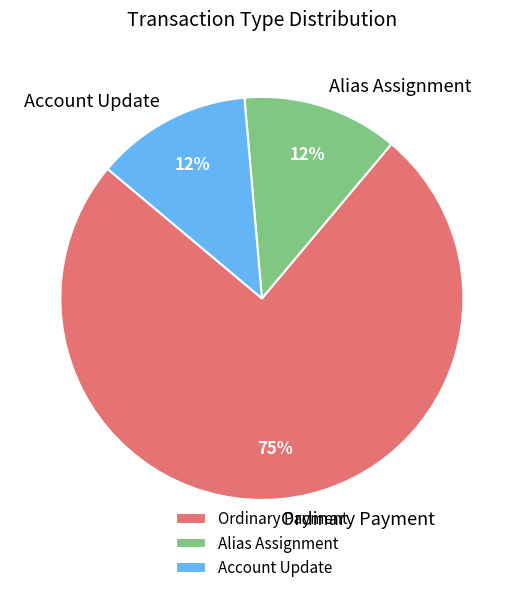

Do Account Update and Ordinary Payment together represent more than half of the pie?

Yes